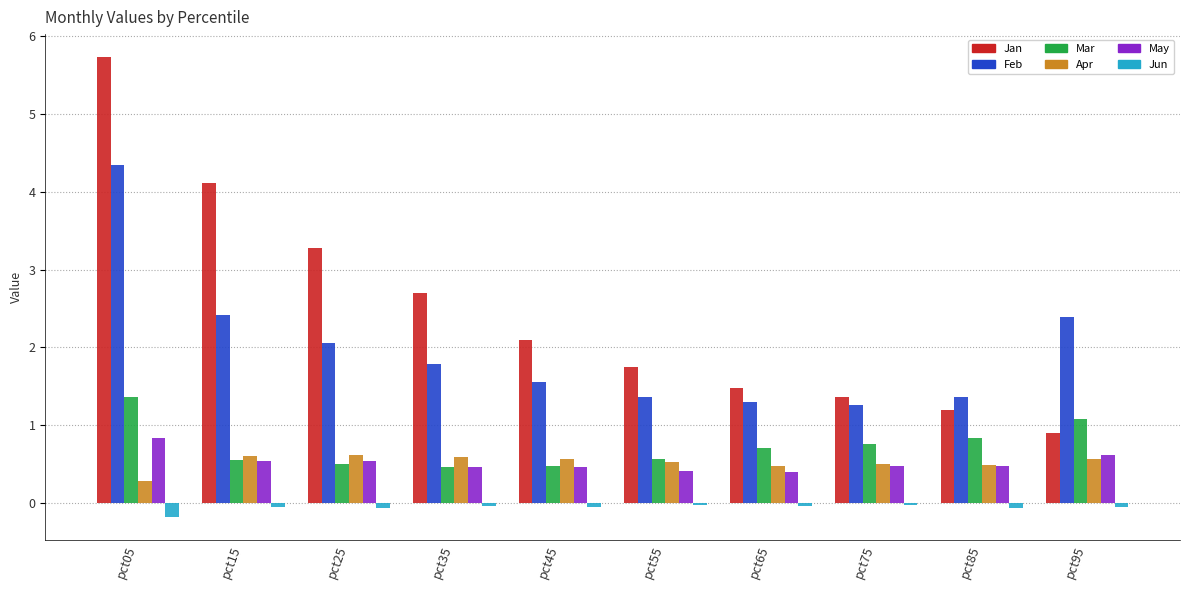

At which category is the sum across all series the highest?

pct05